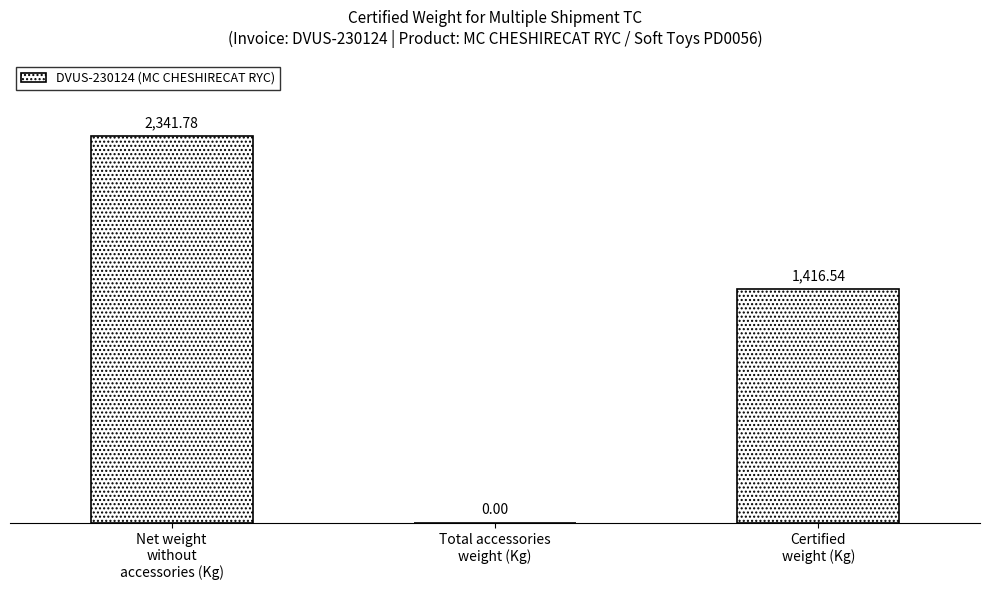

What is the change in value from Net weight
without
accessories (Kg) to Certified
weight (Kg)?

-925.2